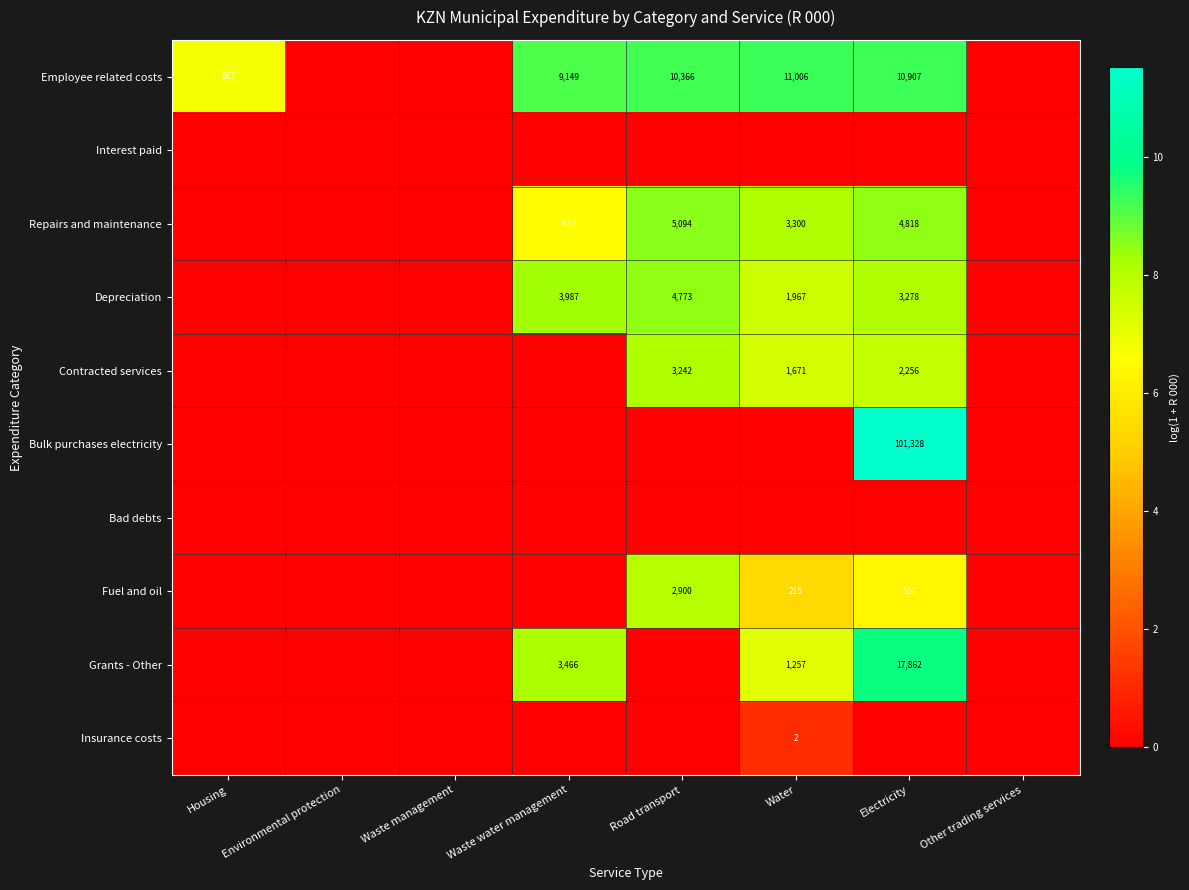

The value of Repairs and maintenance at Road transport is 2305. True or false?

False